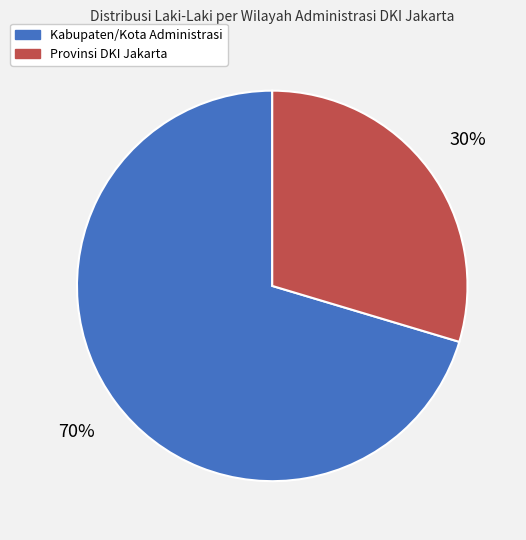

Does any single category account for the majority?

Yes